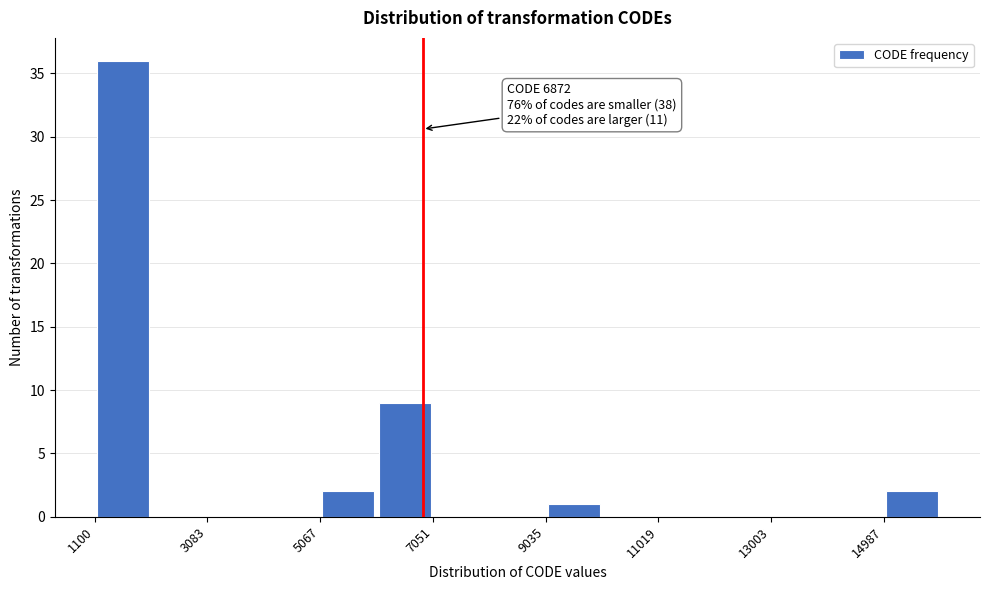

Over which range of the x-axis is the bar tallest?

1200 to 2000